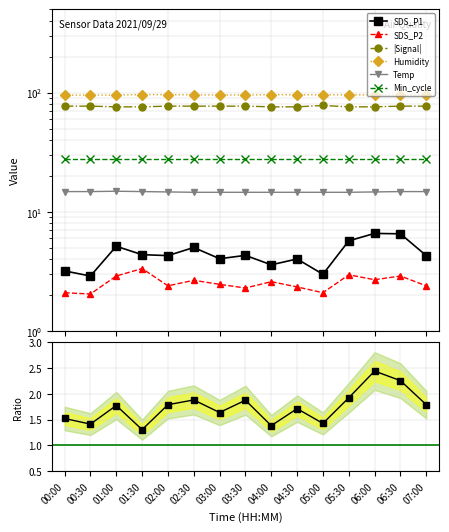

What is the total value across all series at 01:00?

194.2